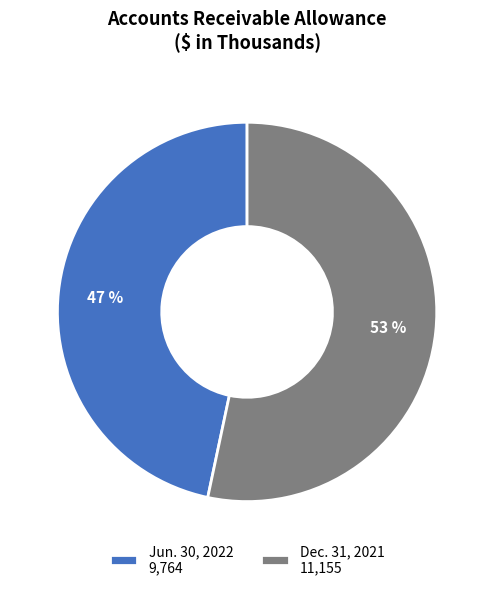

To the nearest percent, what is the combined percentage of Dec. 31, 2021 and Jun. 30, 2022?

100%